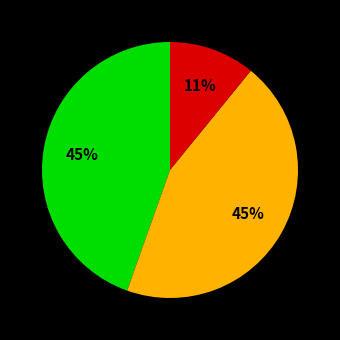

Is there a majority slice in this chart?

No